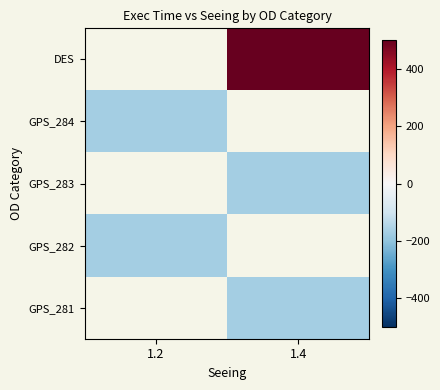

Read the DES value at 1.4.

672.0